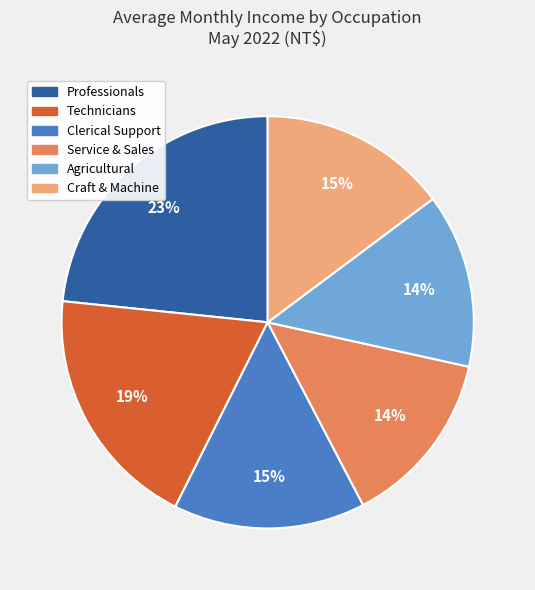

Does any single category account for the majority?

No